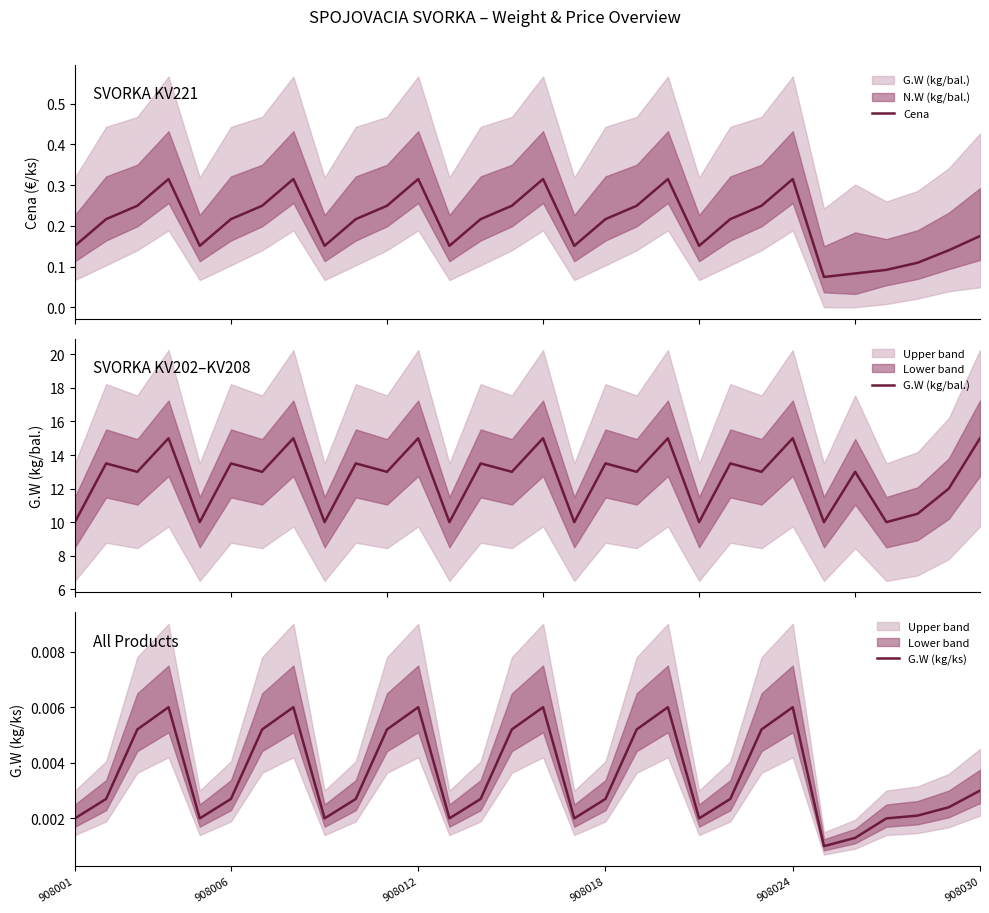

What is the value of the G.W (kg/bal.) point at the 18th from the left?

13.5